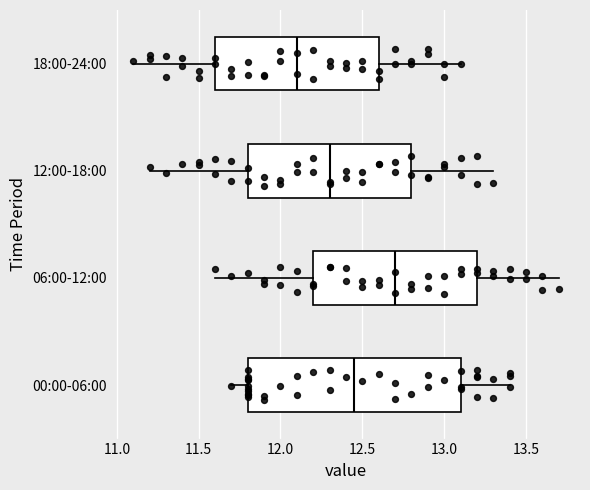

Which box is the widest, from its left edge to its right edge?

00:00-06:00